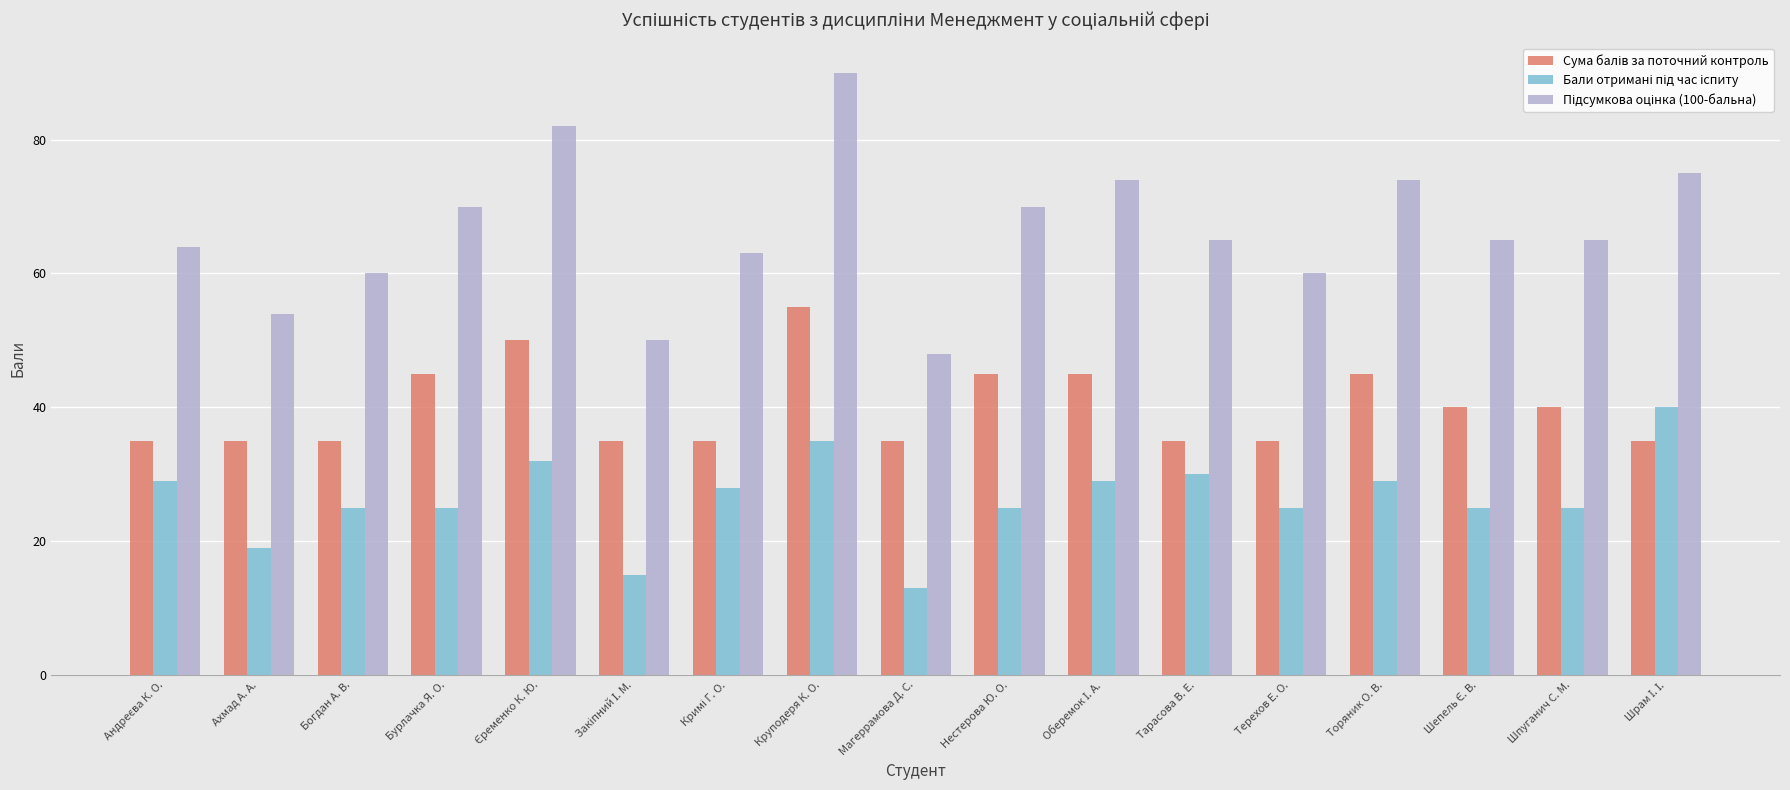

At how many categories does at least one series exceed 30?

17